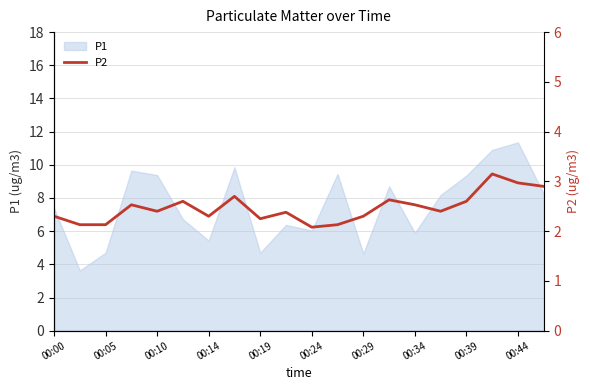

How many data points does each series have?

20